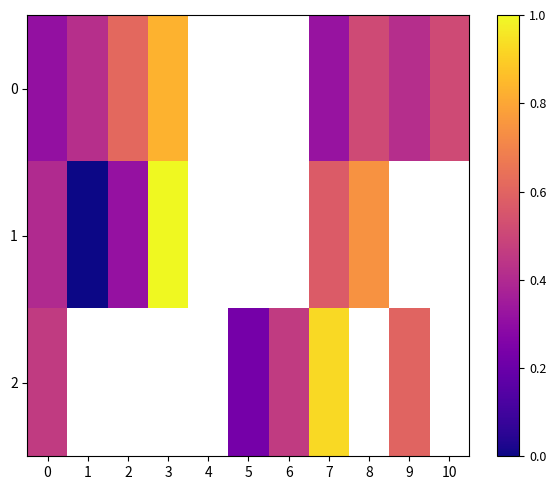

Which series has the widest spread of values?

1